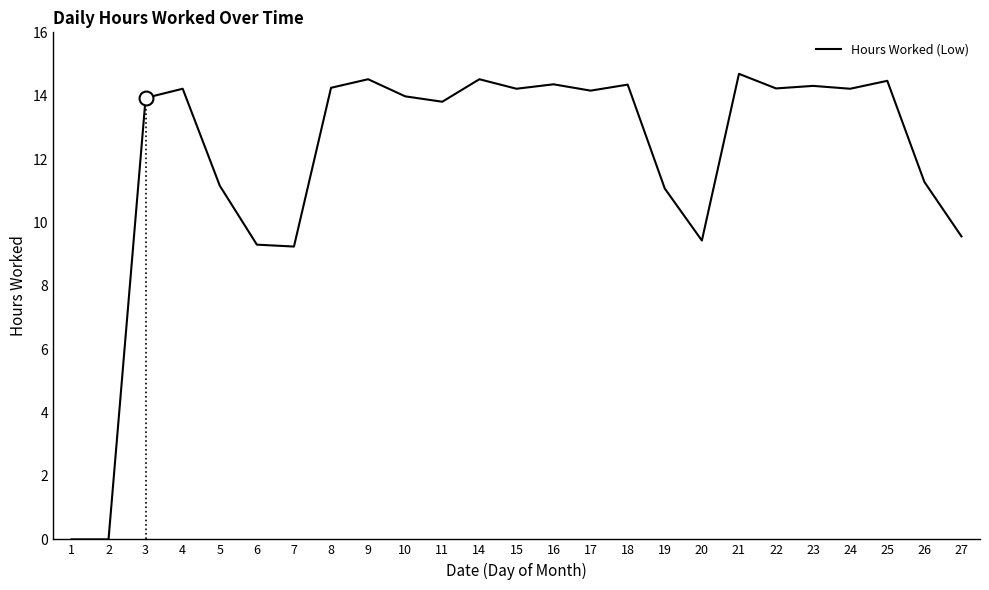

What is the ratio of the value at 16 to the value at 20?

1.5